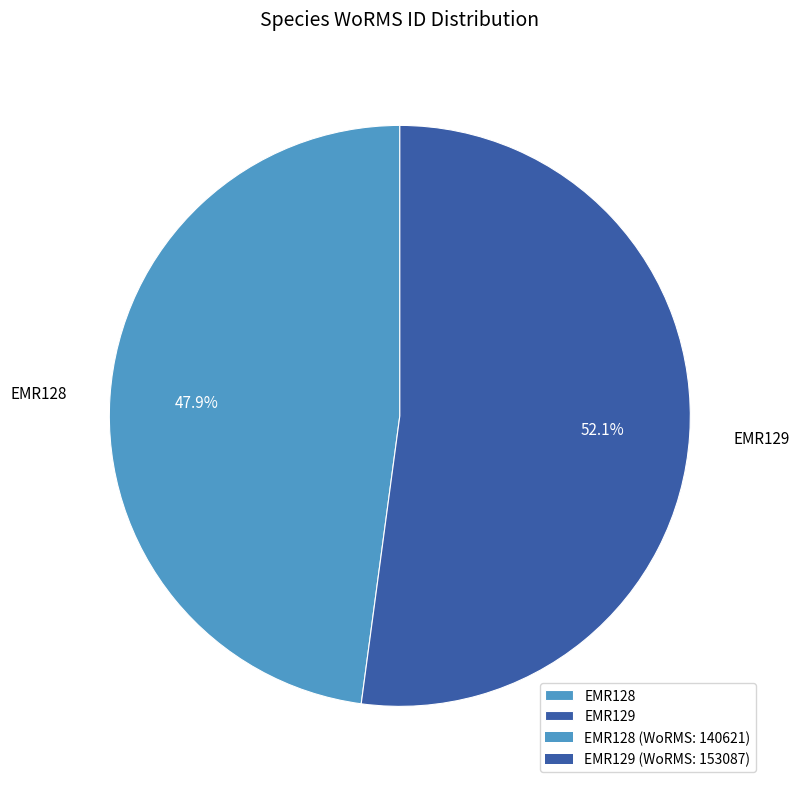

Between EMR128 and EMR129, which is larger?

EMR129